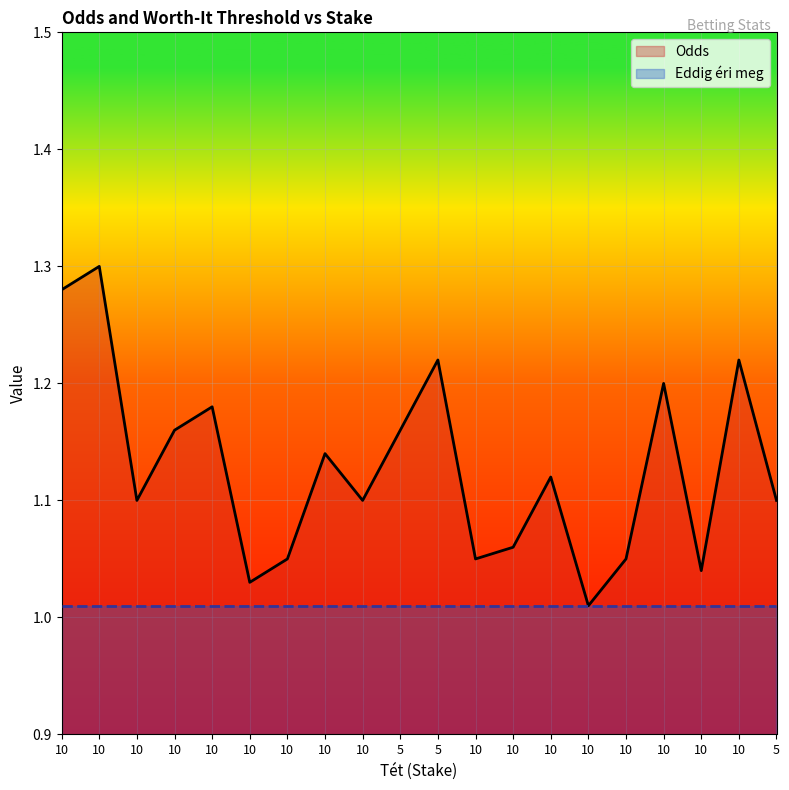

What is the change in value from 5 to 5?

+0.1